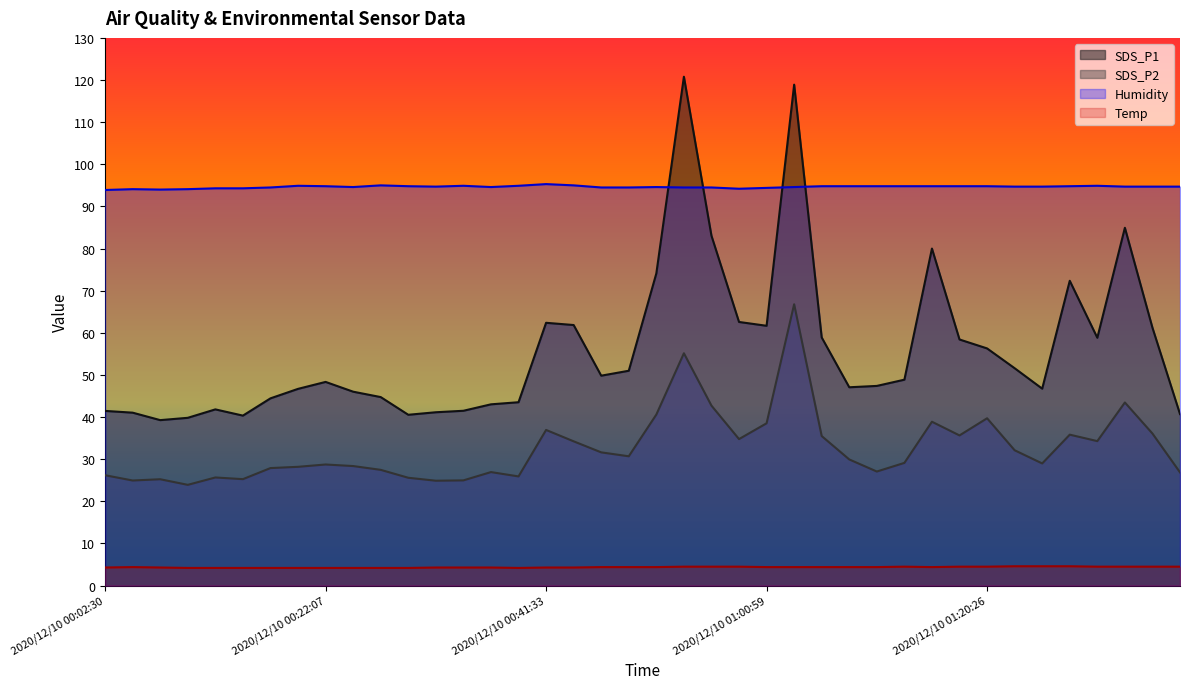

Which category has the lowest value in the SDS_P2 series?

2020/12/10 00:09:54